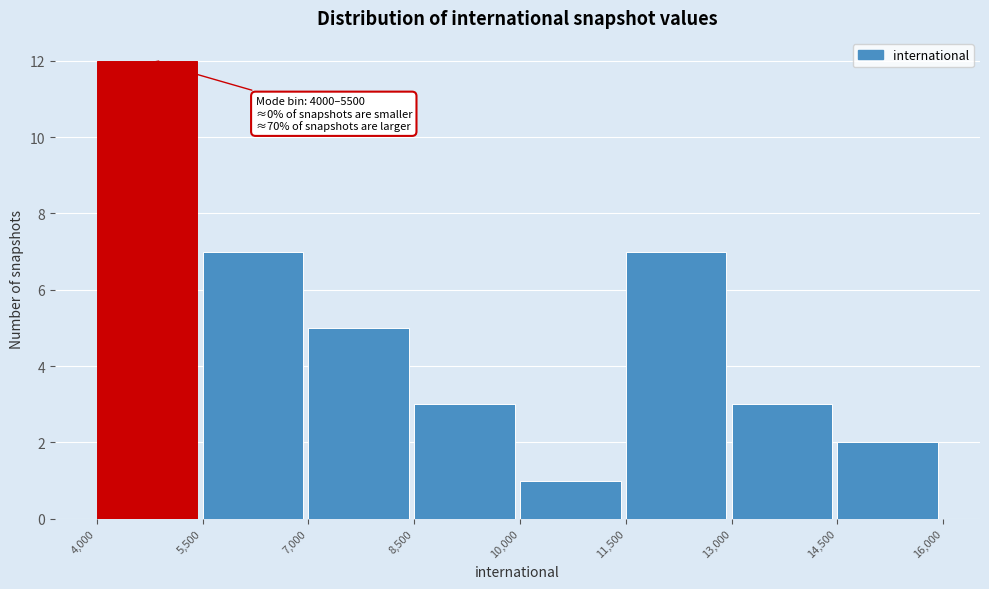

Which range on the x-axis has the tallest bar?

4,000 to 5,500